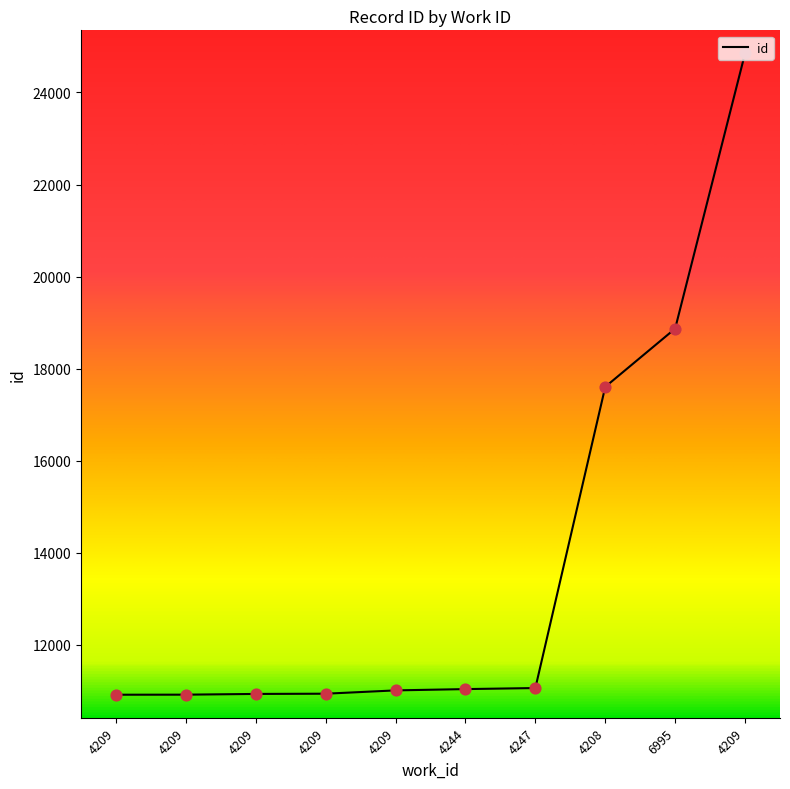

Approximately how many times larger is the value at 4209 compared to 4209?

1.0